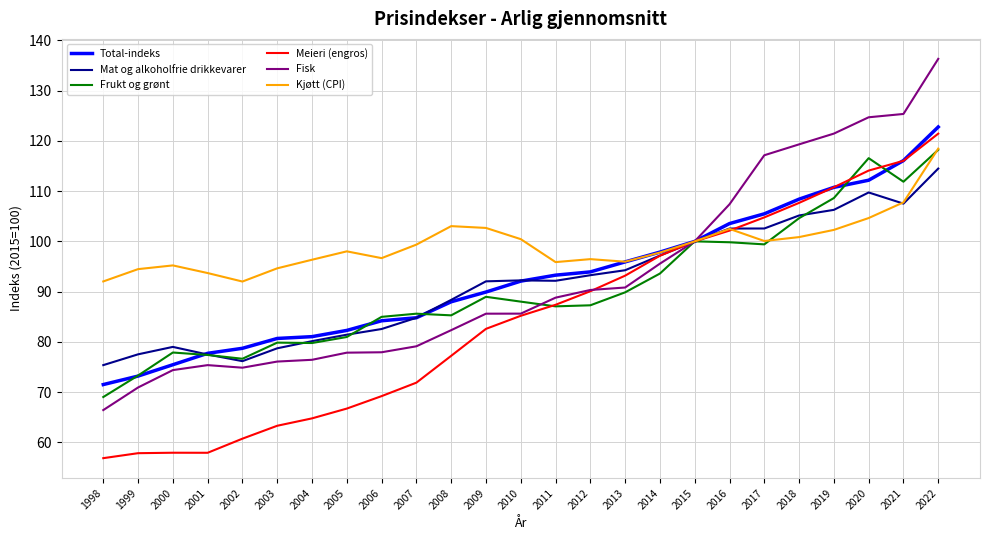

What is the lowest value of the Kjøtt (CPI) series?

92.0